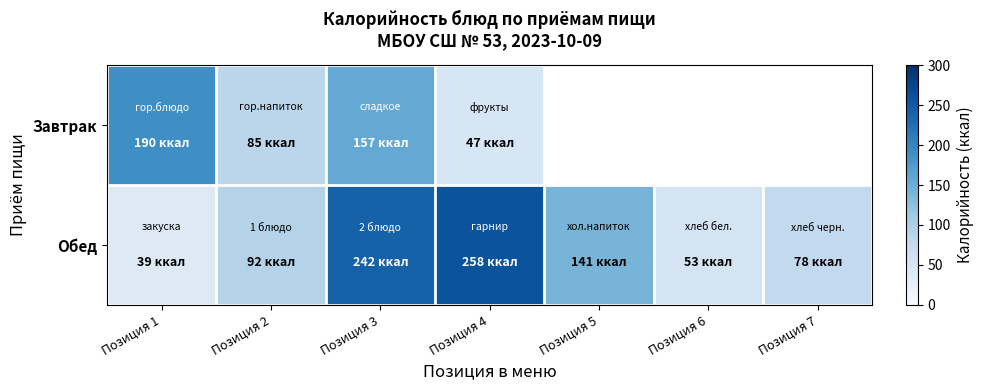

What is the sum of all Обед values?

901.9